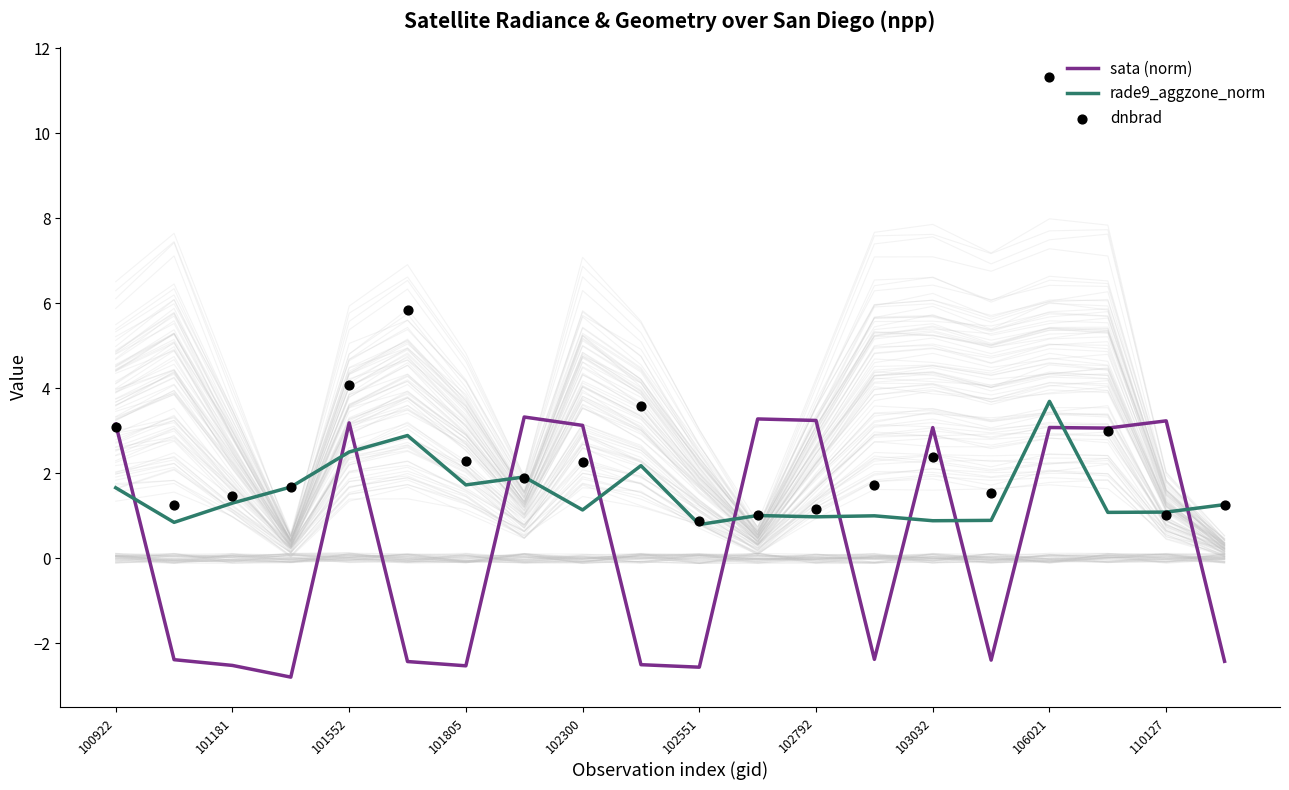

What are all the series names shown in the legend?

sata (norm), rade9_aggzone_norm, dnbrad